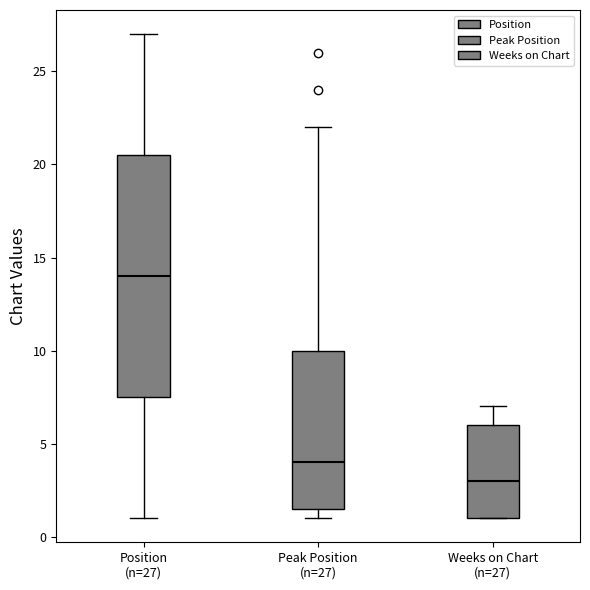

Which box is the tallest, from its lower edge to its upper edge?

Position (n=27)